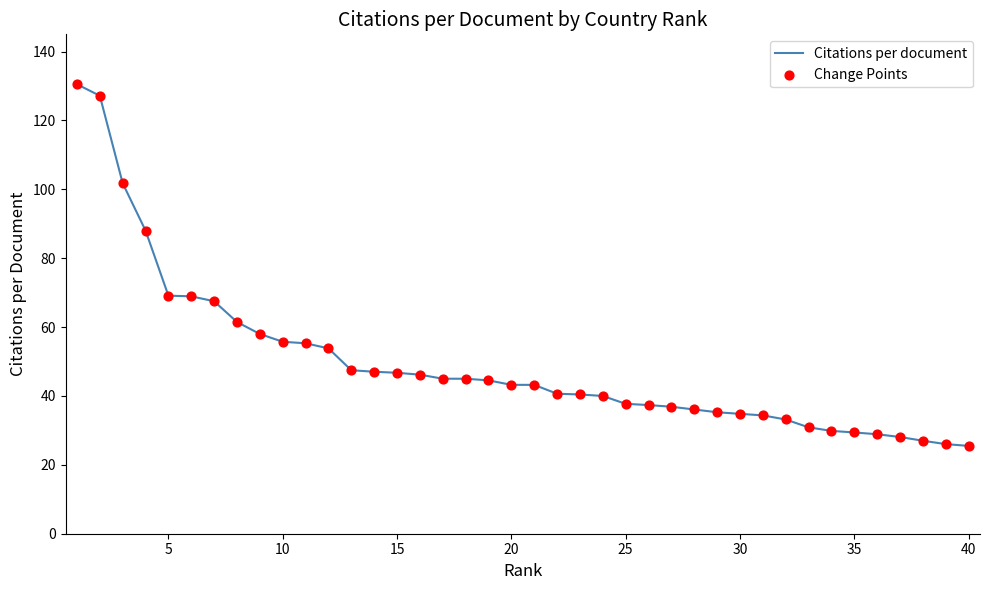

What is the difference between the maximum and minimum values?

105.0